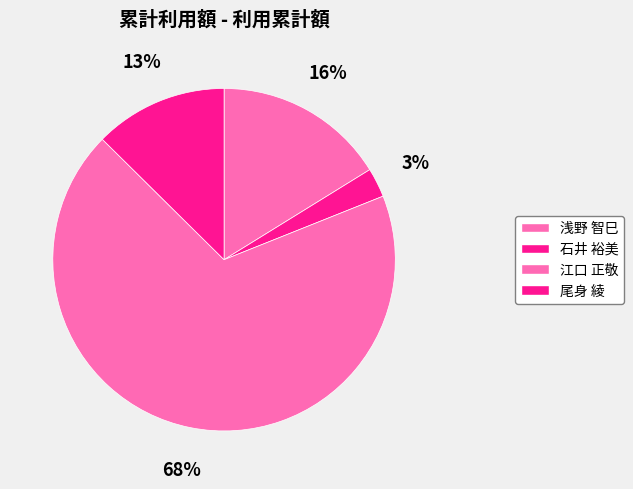

To the nearest percent, what portion does 江口 正敬 represent?

68%